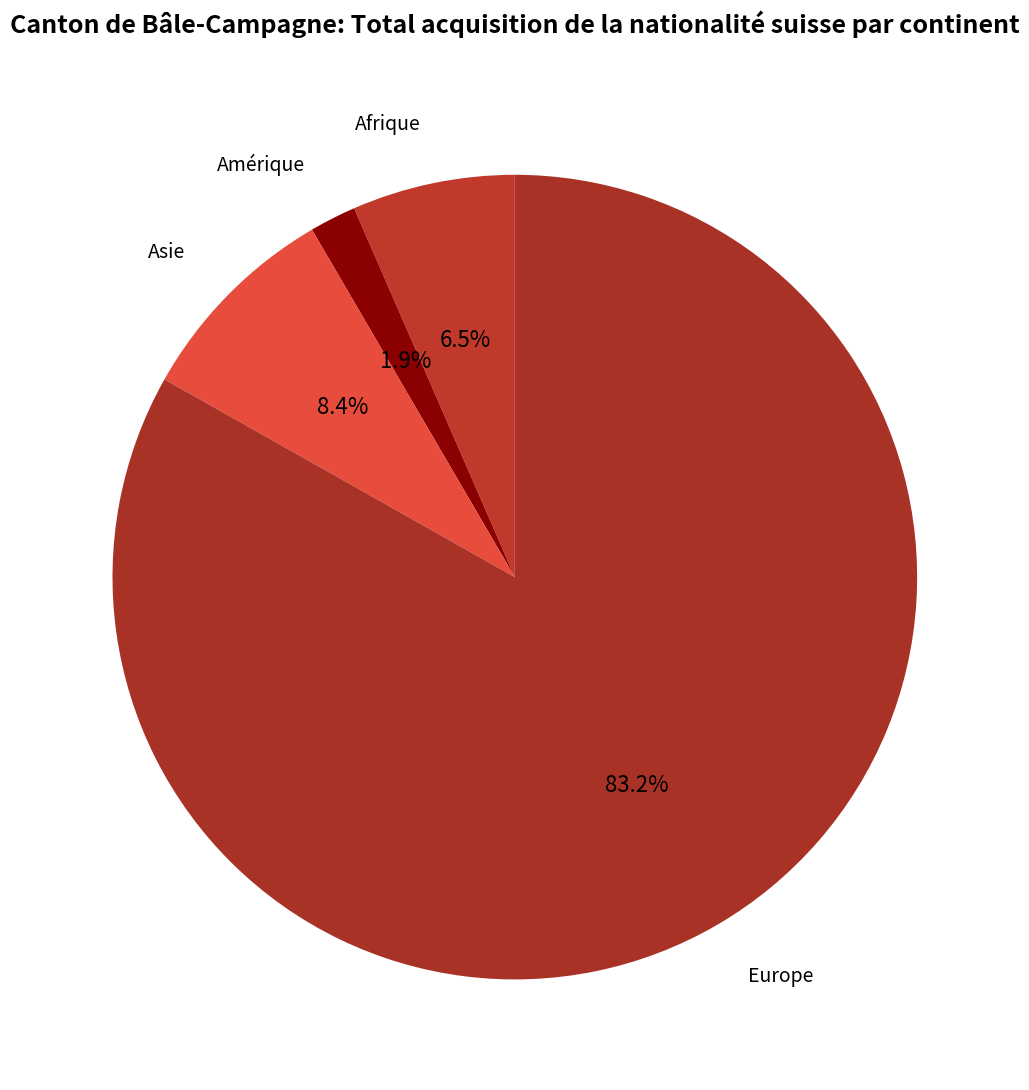

Rank the categories by value from highest to lowest.

Europe, Asie, Afrique, Amérique